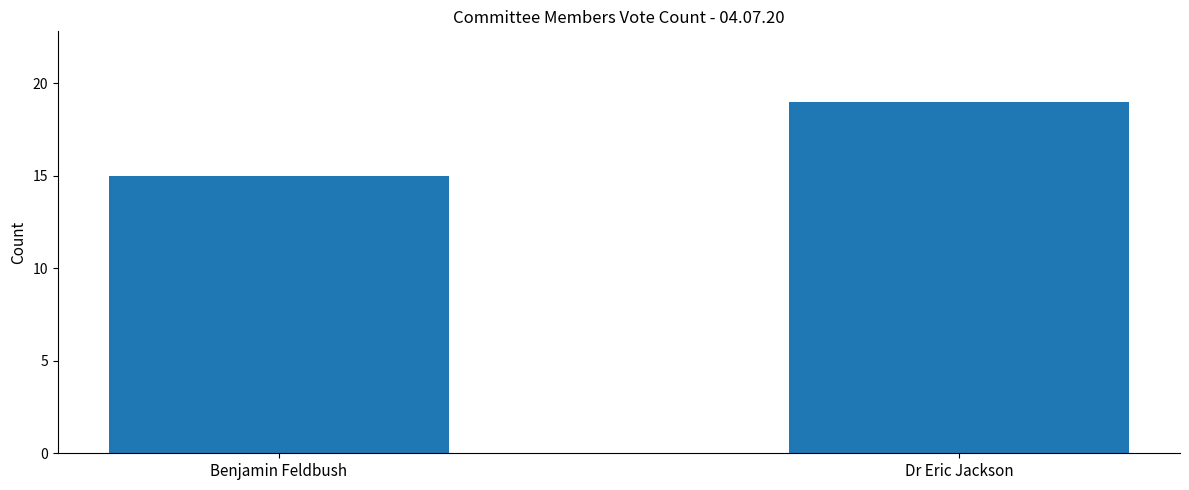

Count the number of data series in this chart.

1